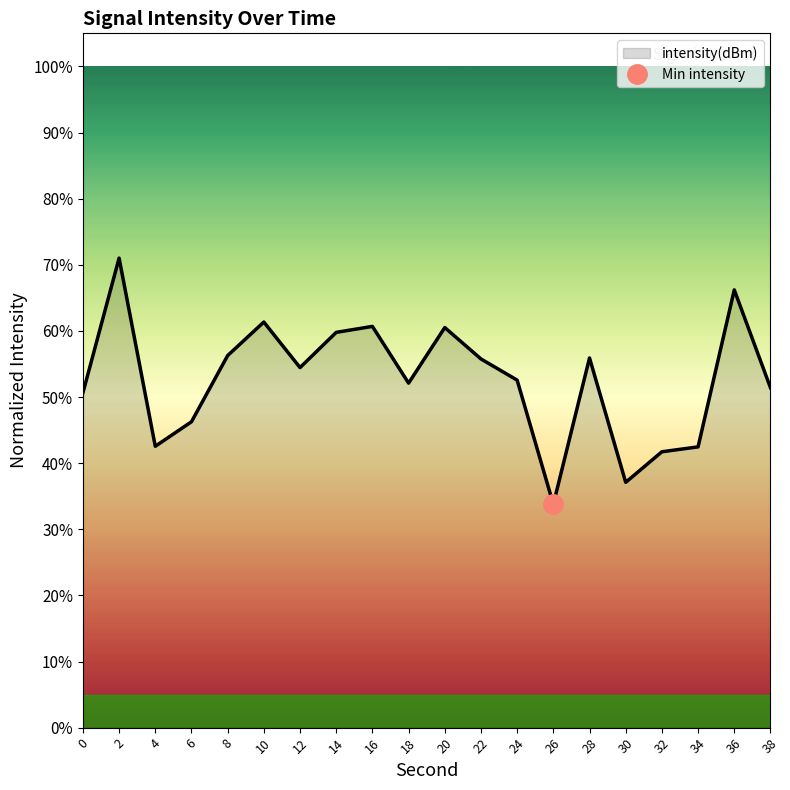

Read the value at 34.

42.5